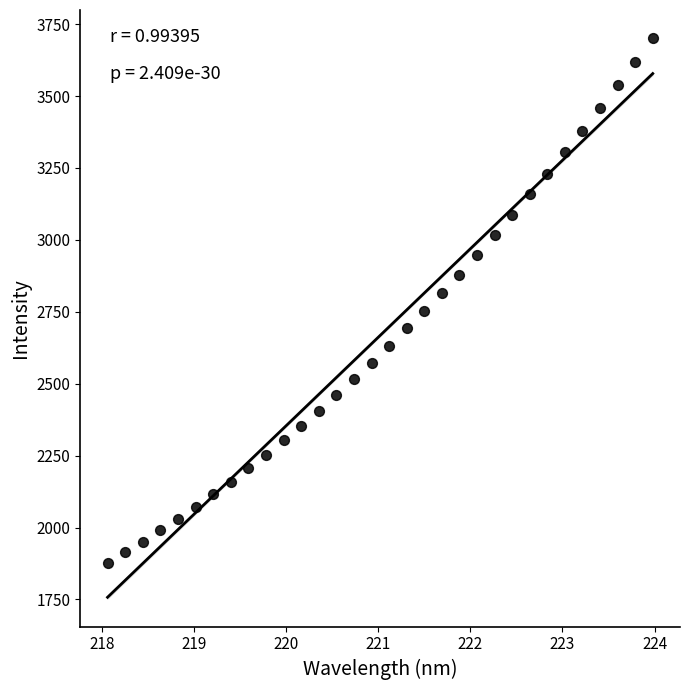

What is the range of Y values (max minus min)?

1824.2